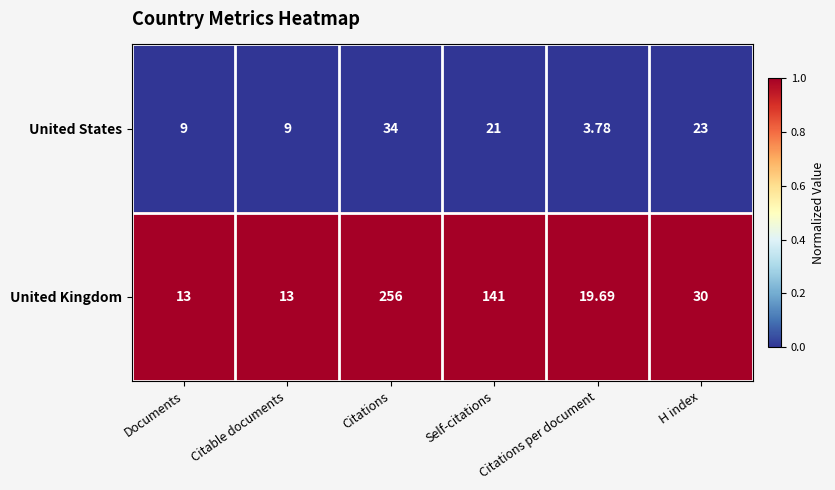

At which category does the chart reach its minimum across all series?

Citations per document